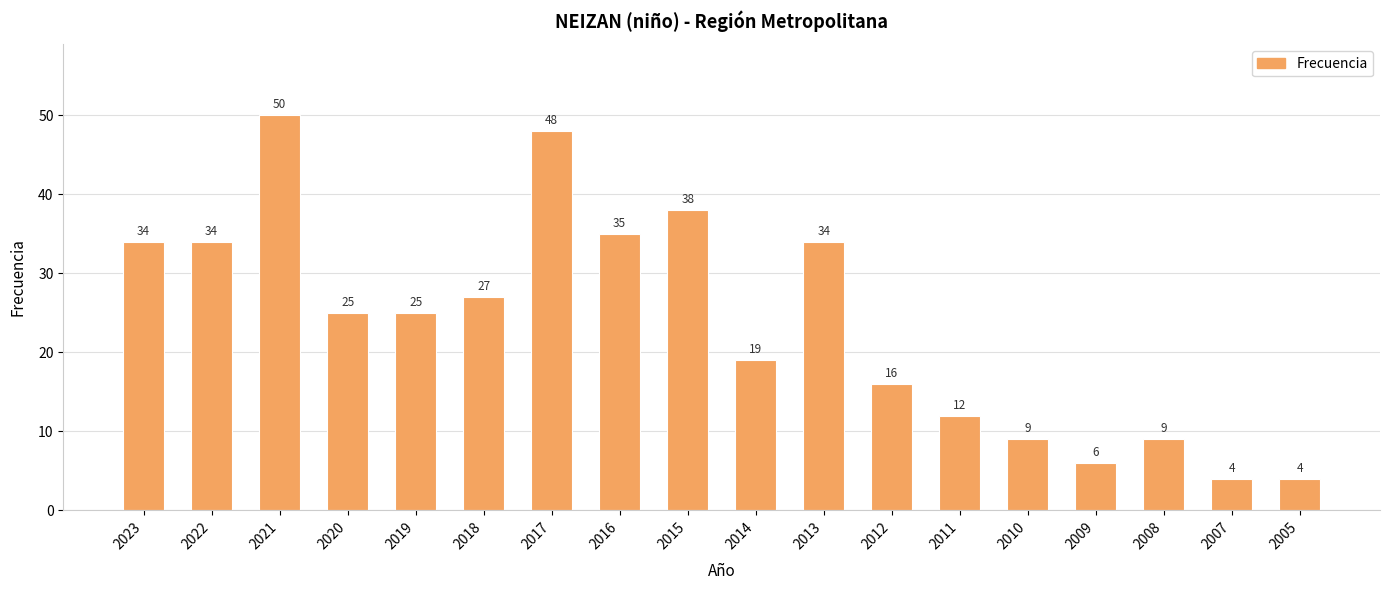

The chart shows a value of 34 at 2022. True or false?

True